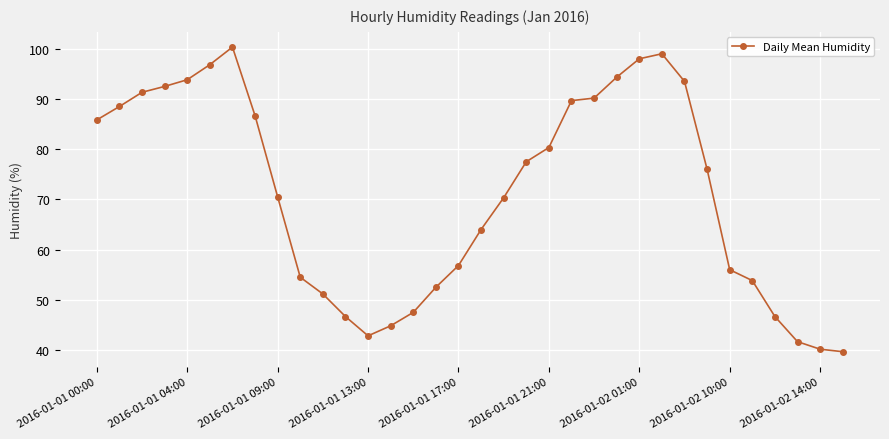

What is the value of the 29th point from the left?

56.0